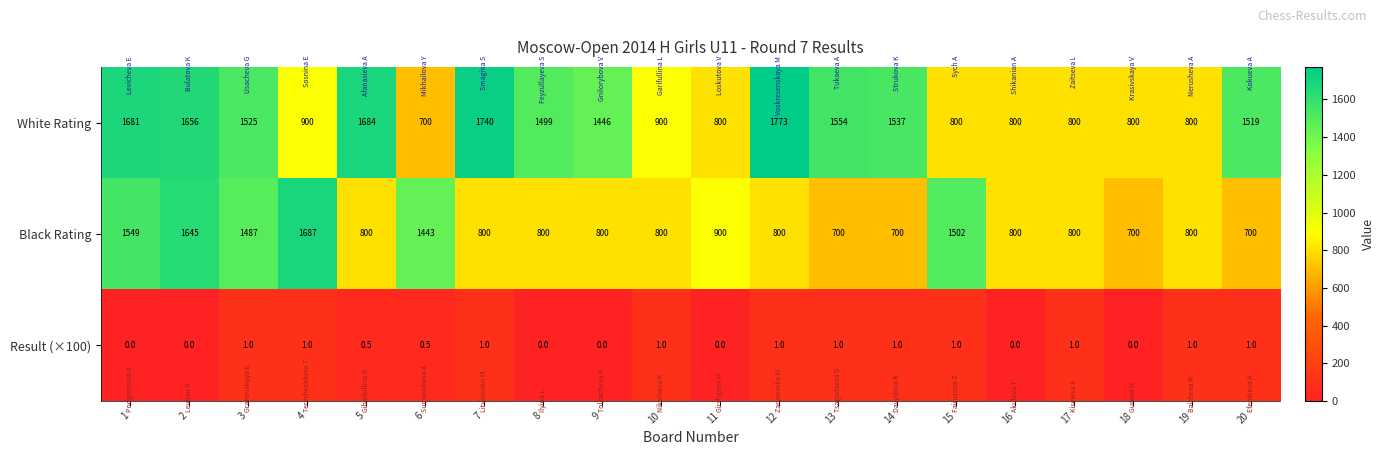

What is the difference between the maximum and minimum values in the Black Rating series?

987.0